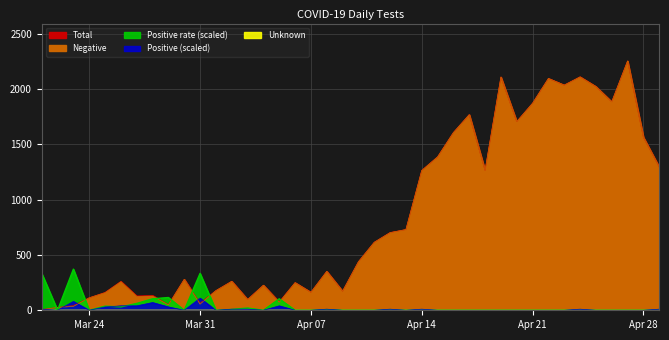

Does the chart display data point markers on the line(s)?

No